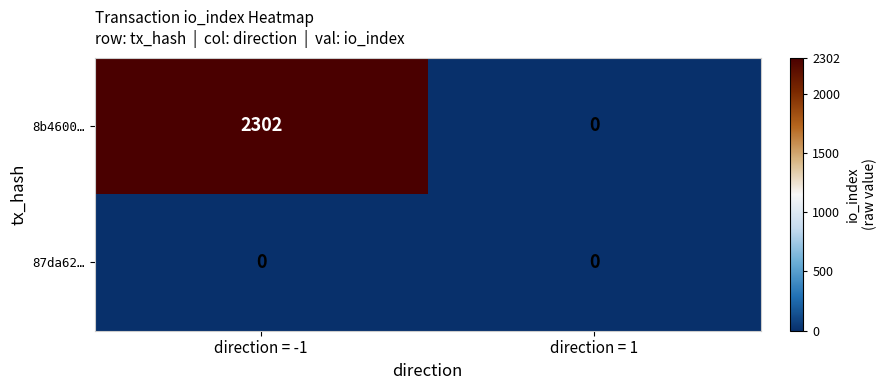

What is the sum of all 8b4600… values?

2302